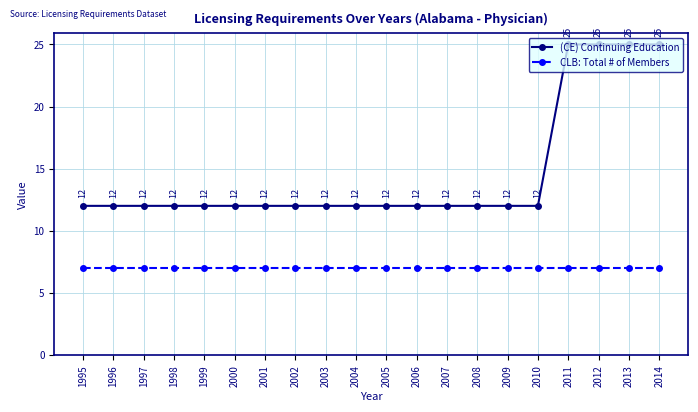

The value of (CE) Continuing Education at 2004 is 12. True or false?

True